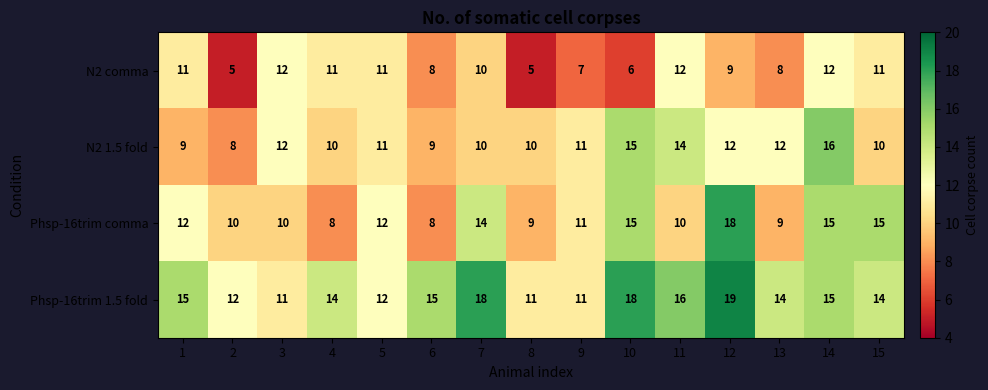

What is the difference between the highest and lowest values at 11?

6